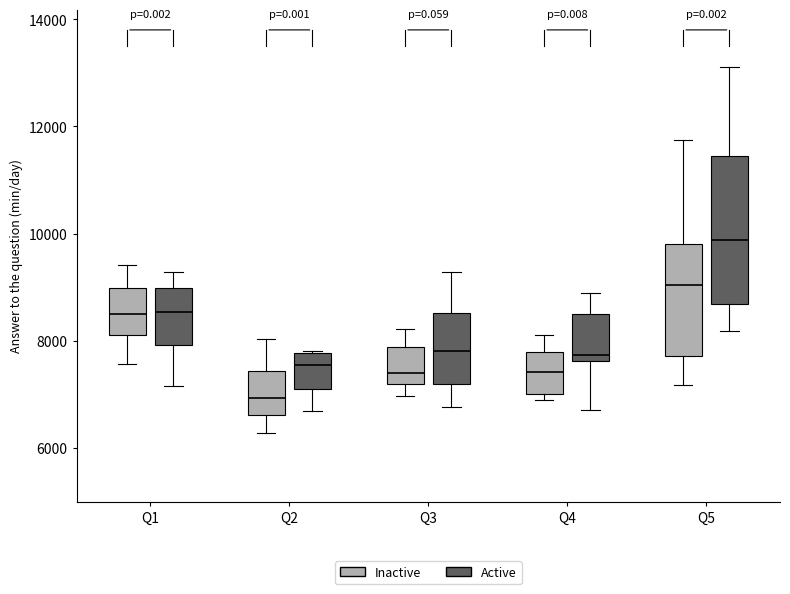

Where is the lower edge of the box for Q4 (Inactive) on the y-axis? The values are not printed on the chart, so give them approximately, as read against the axis.

7000